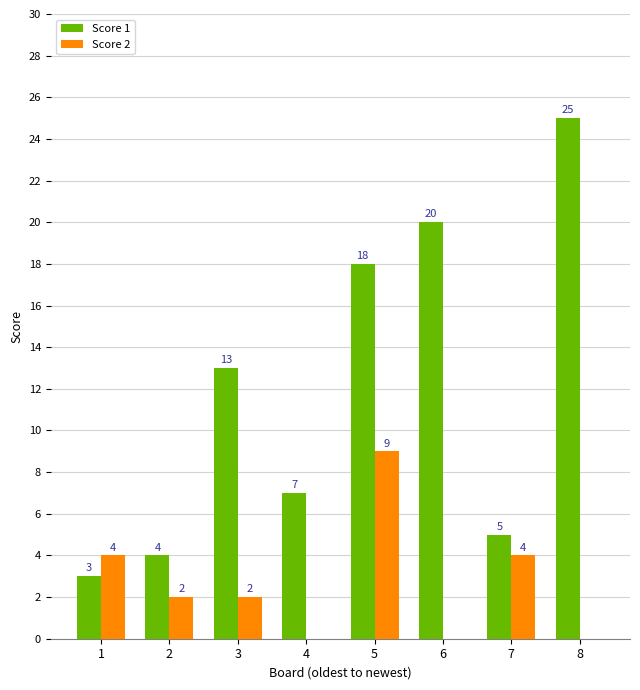

Does the chart contain stacked bars?

No